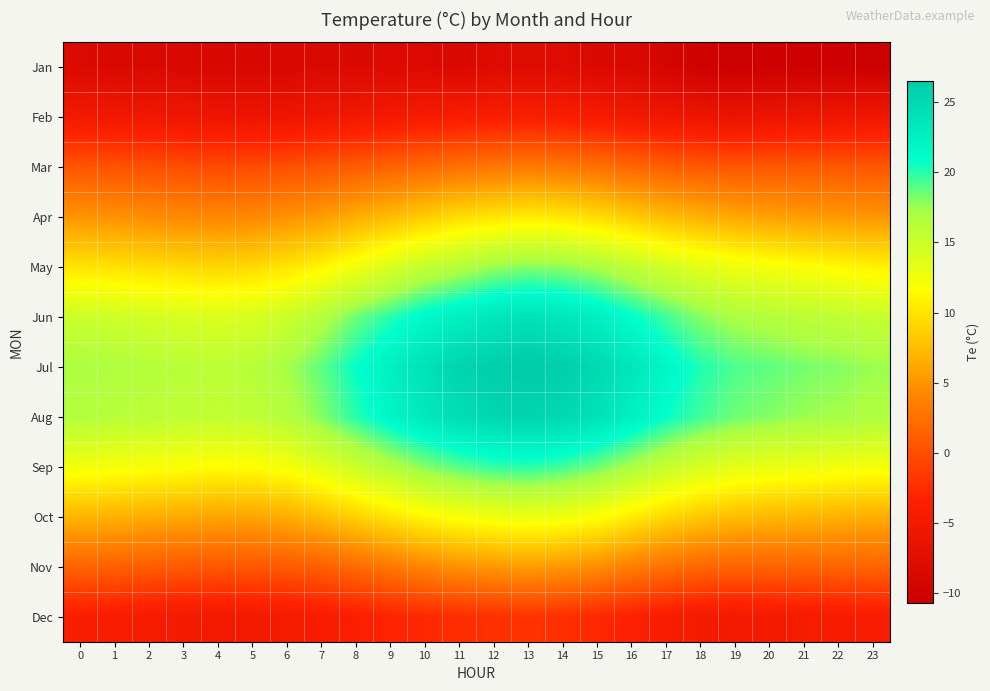

At which category is the sum across all series the highest?

13